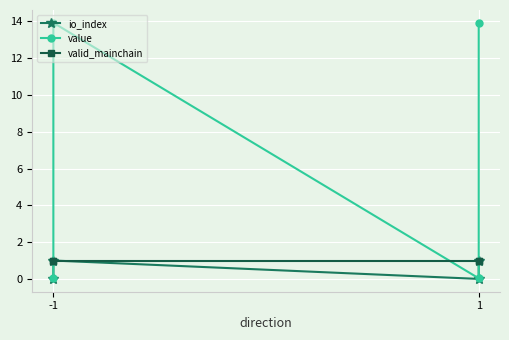

Is the value of io_index at -1 greater than the value of valid_mainchain at -1?

No